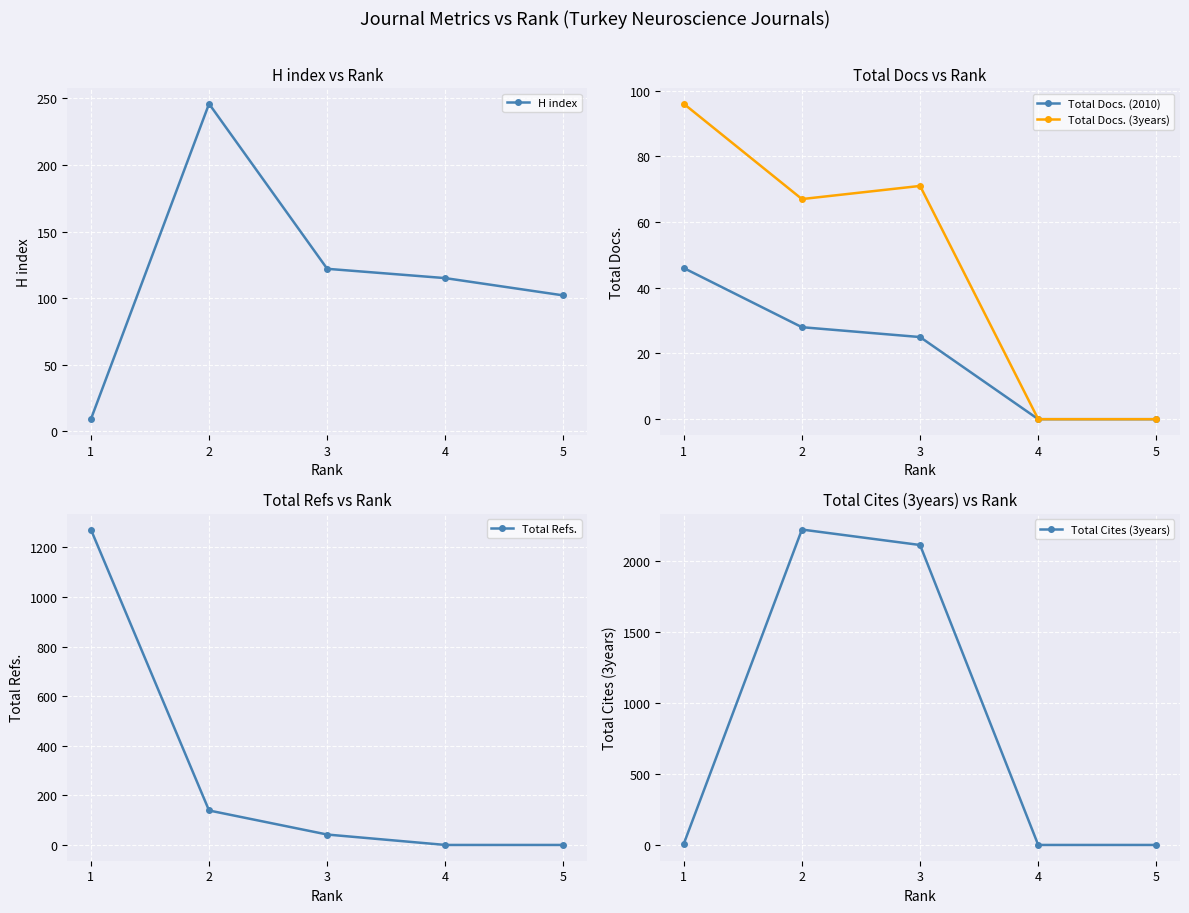

Which label corresponds to the largest value in the chart?

2